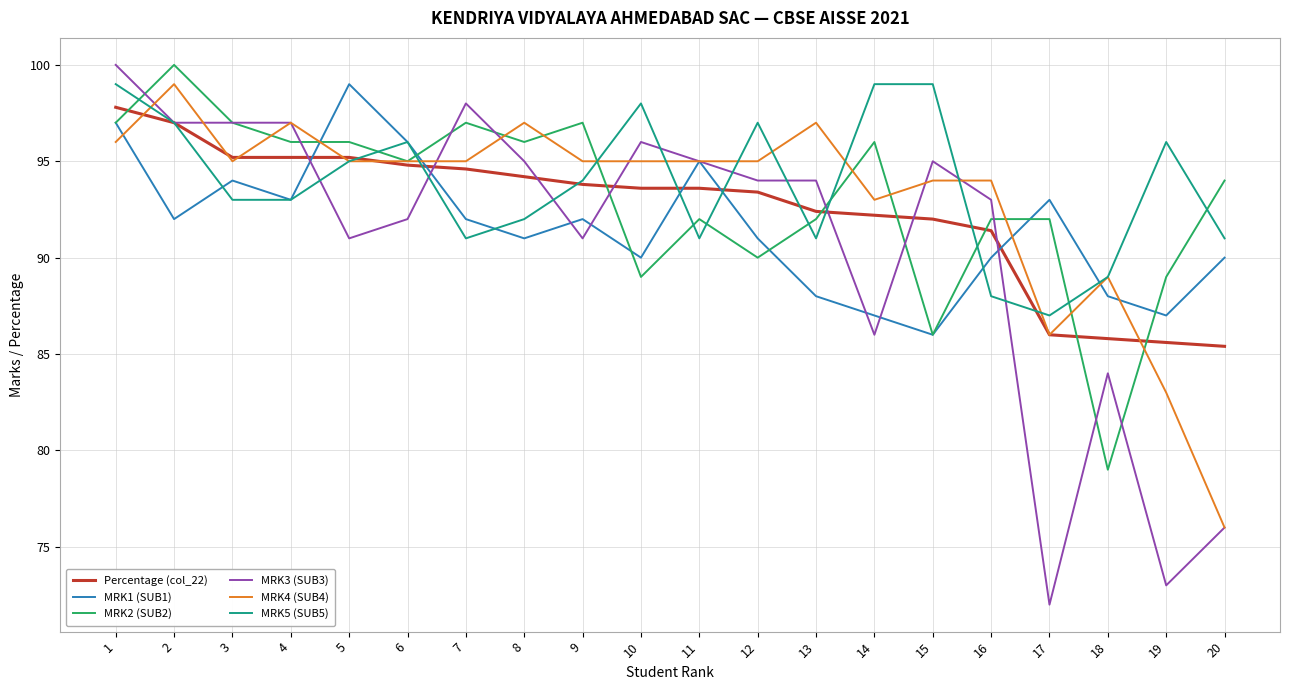

How many categories are shown in the chart?

20